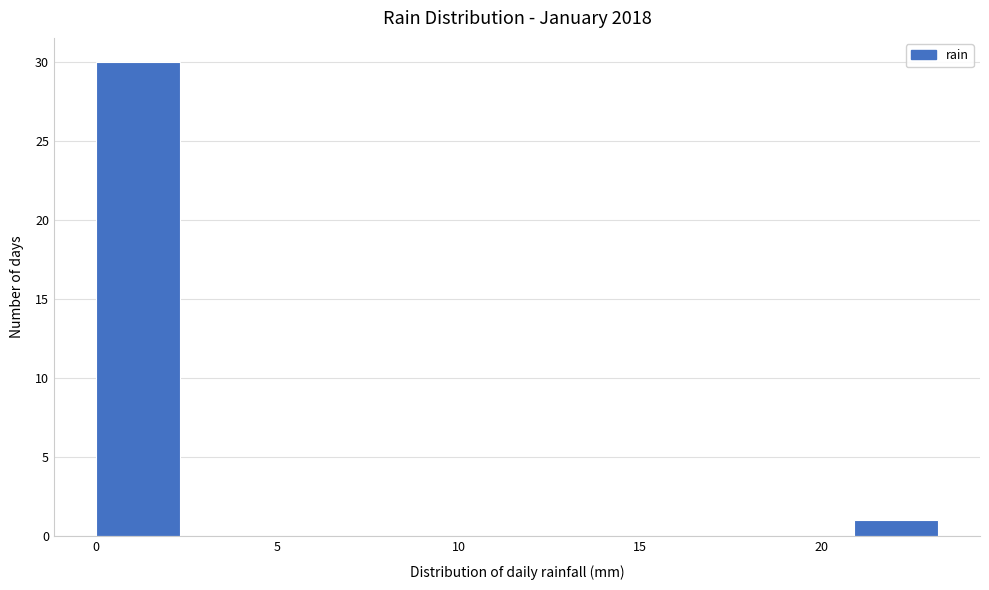

Reading left to right, transcribe this chart: for each bar, give the range it covers on the x-axis and its height. Neither the bar edges nor the heights are printed on the chart, so give them approximately, as read against the axes.

0.0 to 2.5: 30
2.5 to 4.5: 0
4.5 to 7.0: 0
7.0 to 9.5: 0
9.5 to 11.5: 0
11.5 to 14.0: 0
14.0 to 16.0: 0
16.0 to 18.5: 0
18.5 to 21.0: 0
21.0 to 23.0: 1